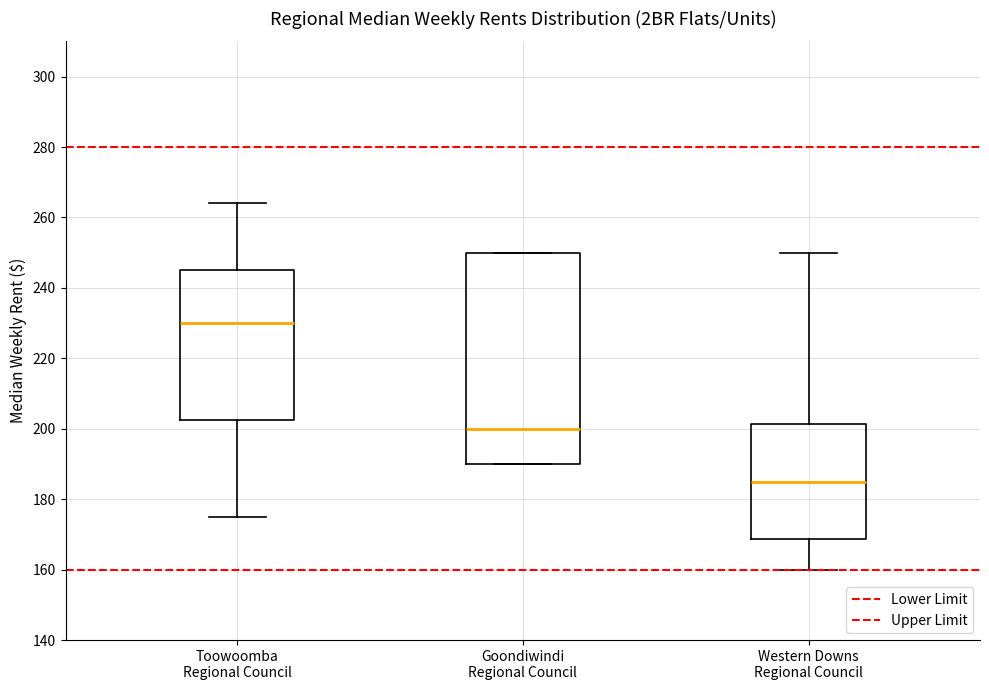

Reading left to right, transcribe this box plot: for each box, give where its median line is, the range the box spans, and where its two whiskers end, as read against the y-axis. The values are not printed on the chart, so give them approximately, as read against the axis.

Toowoomba Regional Council: median 230, box 202 to 246, whiskers 176 to 264
Goondiwindi Regional Council: median 200, box 190 to 250, whiskers 190 to 250
Western Downs Regional Council: median 186, box 168 to 202, whiskers 160 to 250